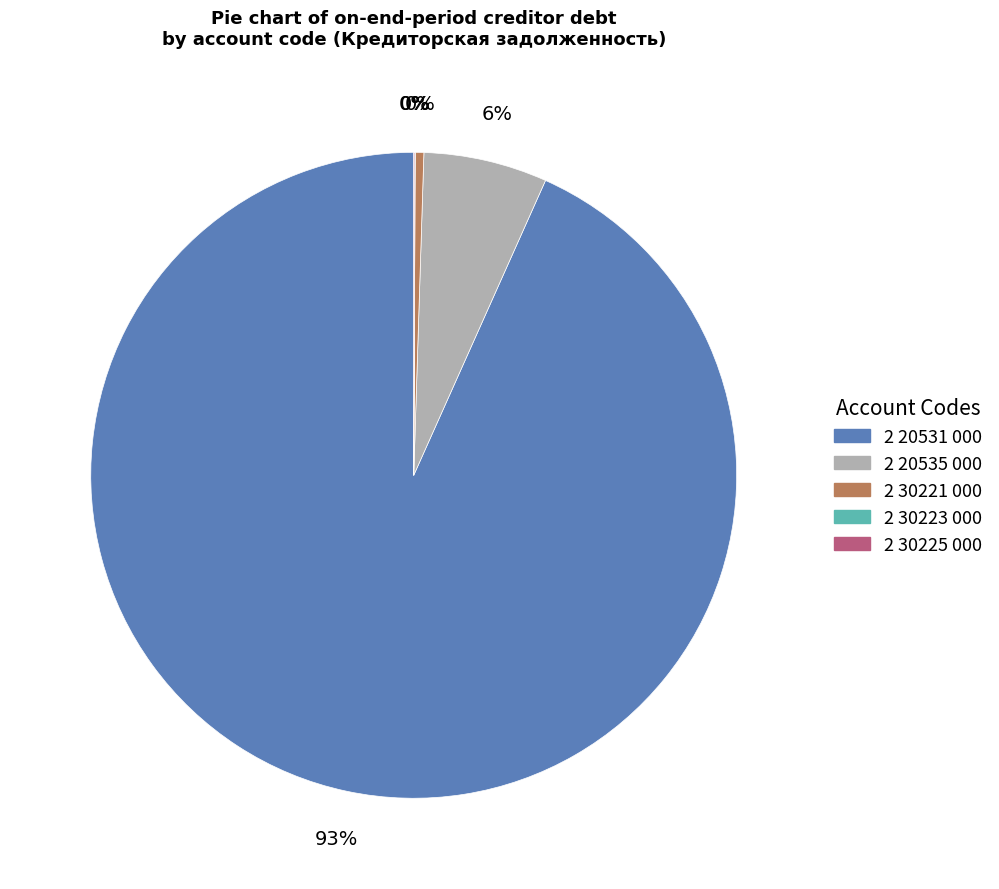

To the nearest percent, what is the average slice percentage?

20%